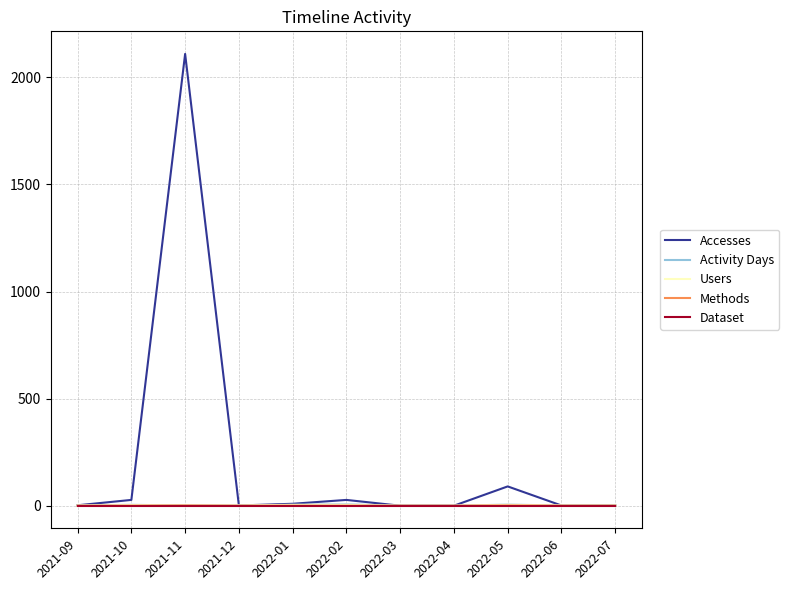

What is the greatest value displayed?

2109